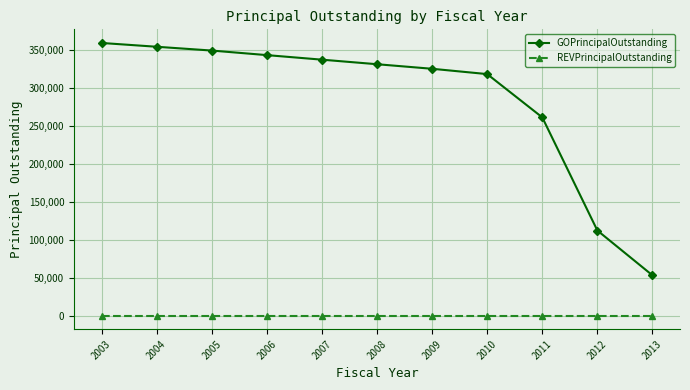

Which series has the largest range (max minus min)?

GOPrincipalOutstanding